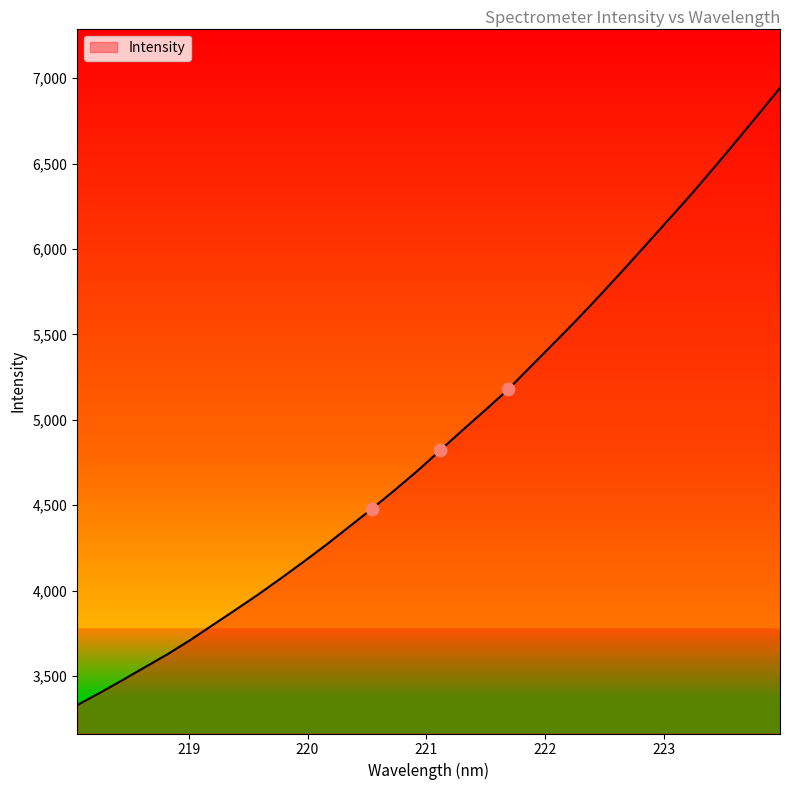

What is the difference between the maximum and minimum values?

3613.5